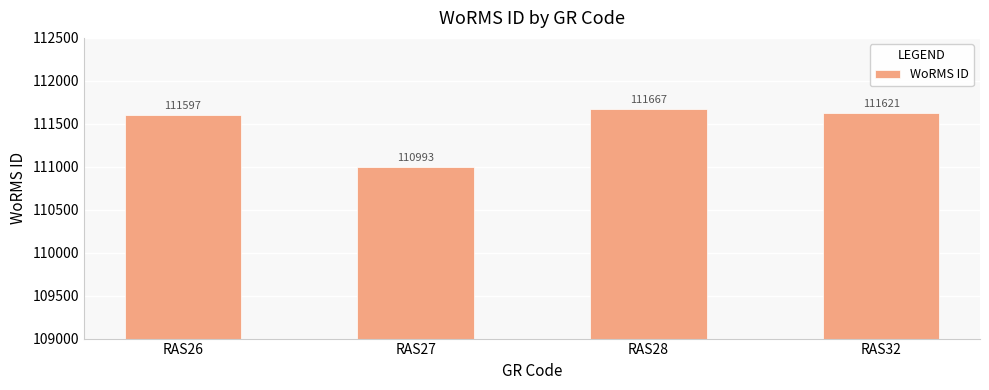

Which category has the lowest value across all series?

RAS27